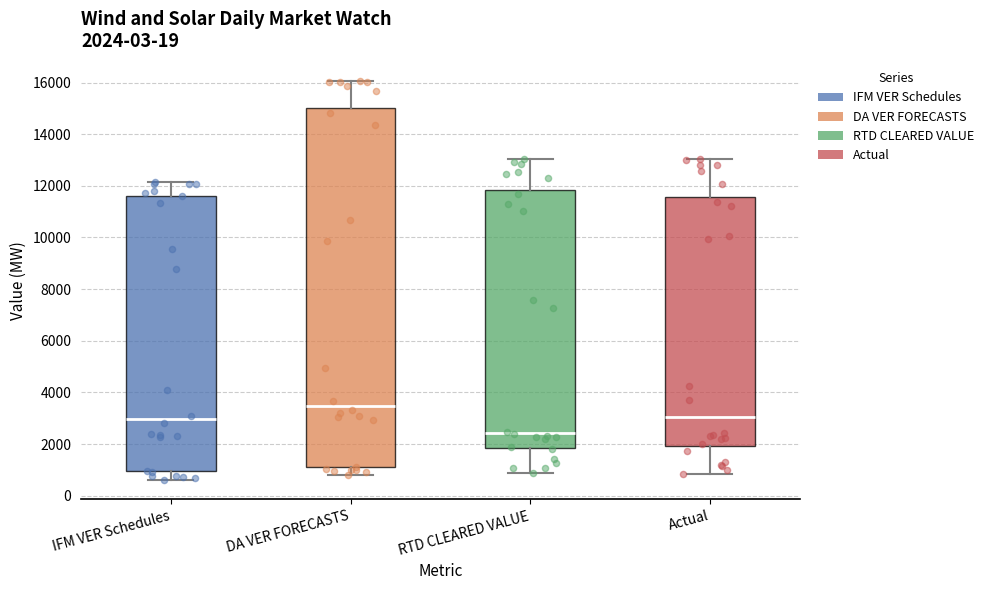

Which box's median line is the lowest?

RTD CLEARED VALUE